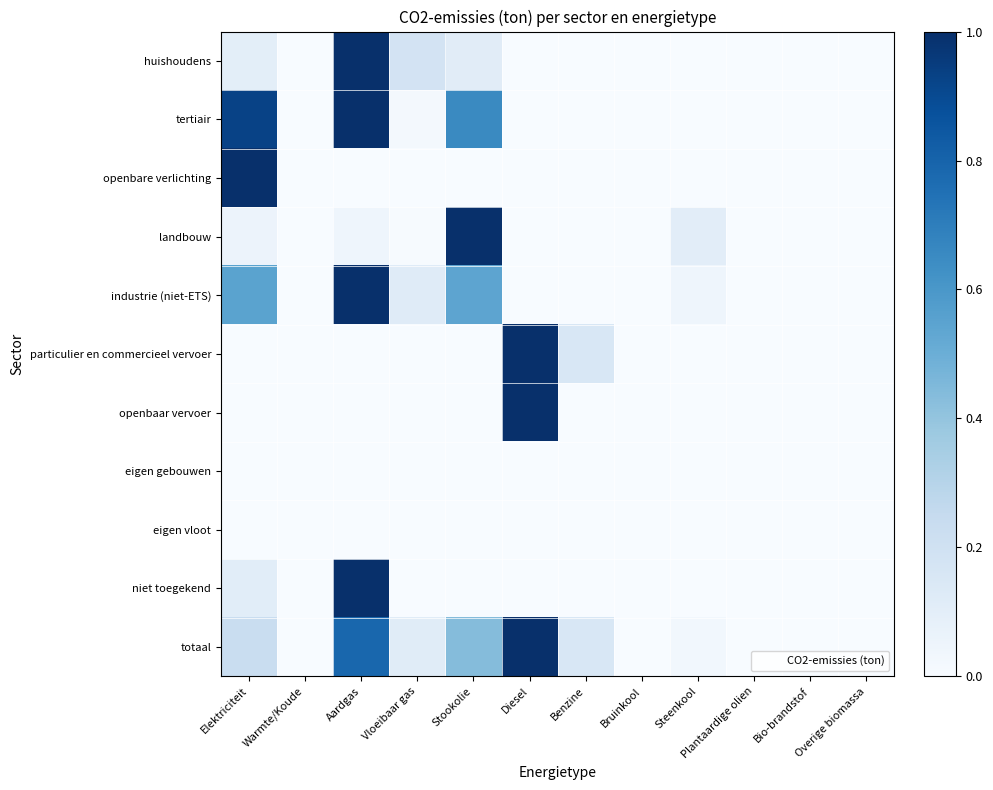

Which has a higher value, Elektriciteit or Aardgas?

Aardgas